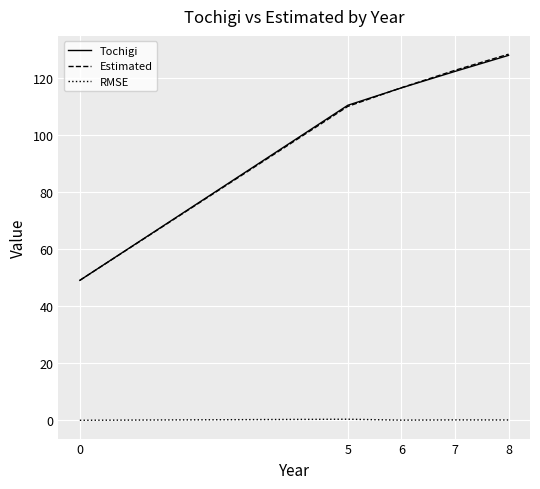

Between 0 and 7, which series saw the biggest shift?

Estimated